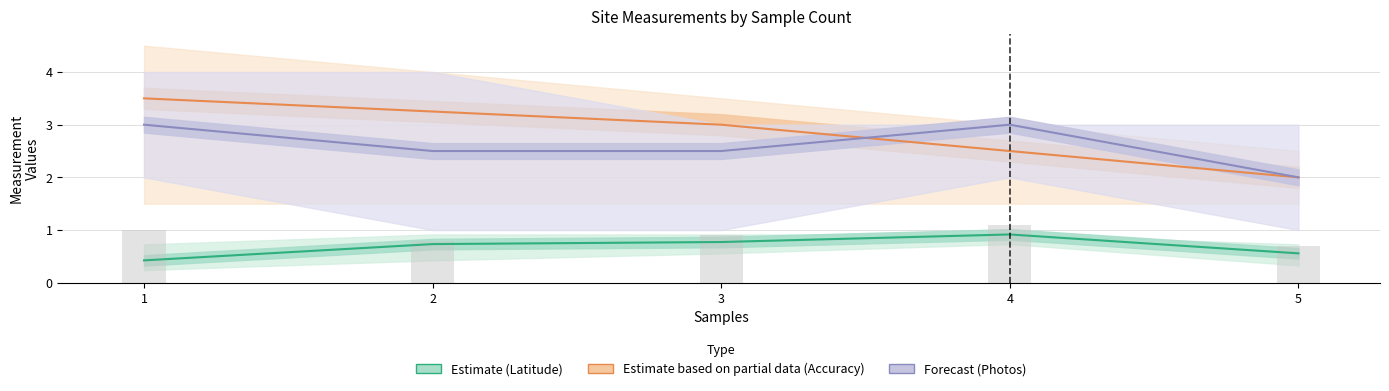

What is the value of the Accuracy bar at the 2nd from the left?

3.2